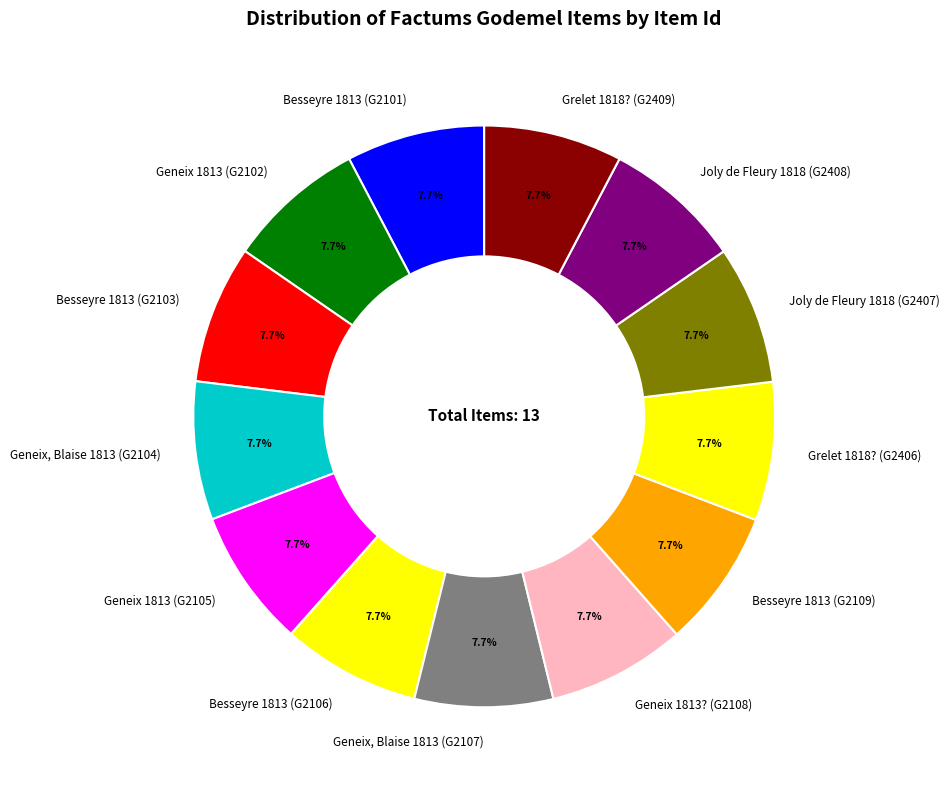

How many slices are in this pie chart?

13